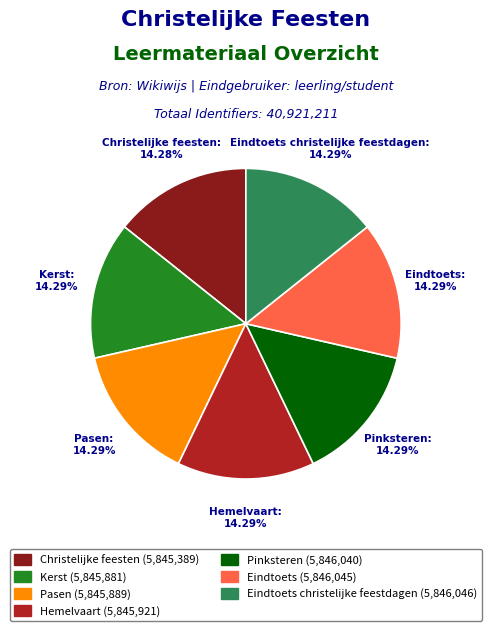

Is there a majority slice in this chart?

No